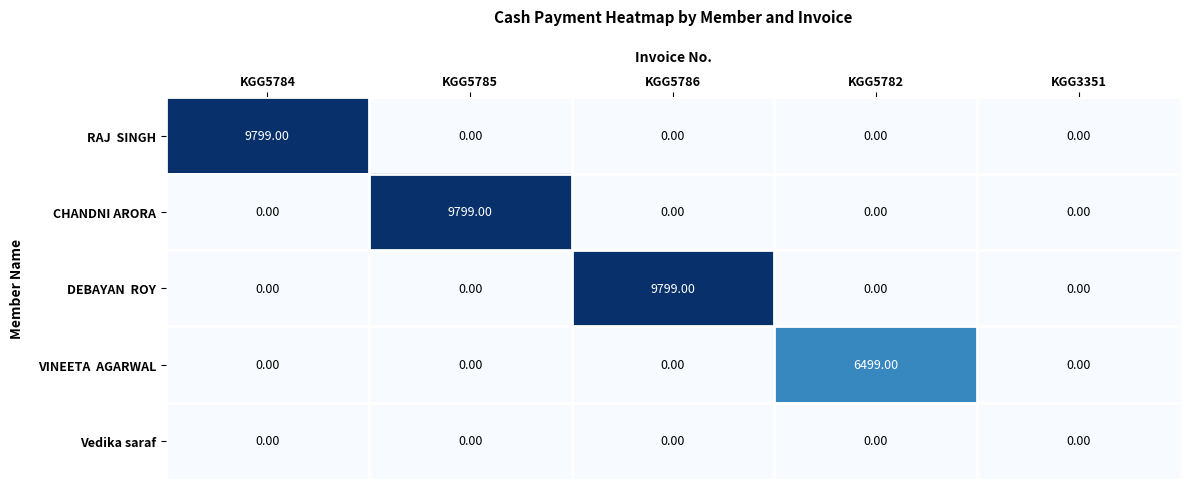

Which series changed the most between KGG5785 and KGG5782?

CHANDNI ARORA